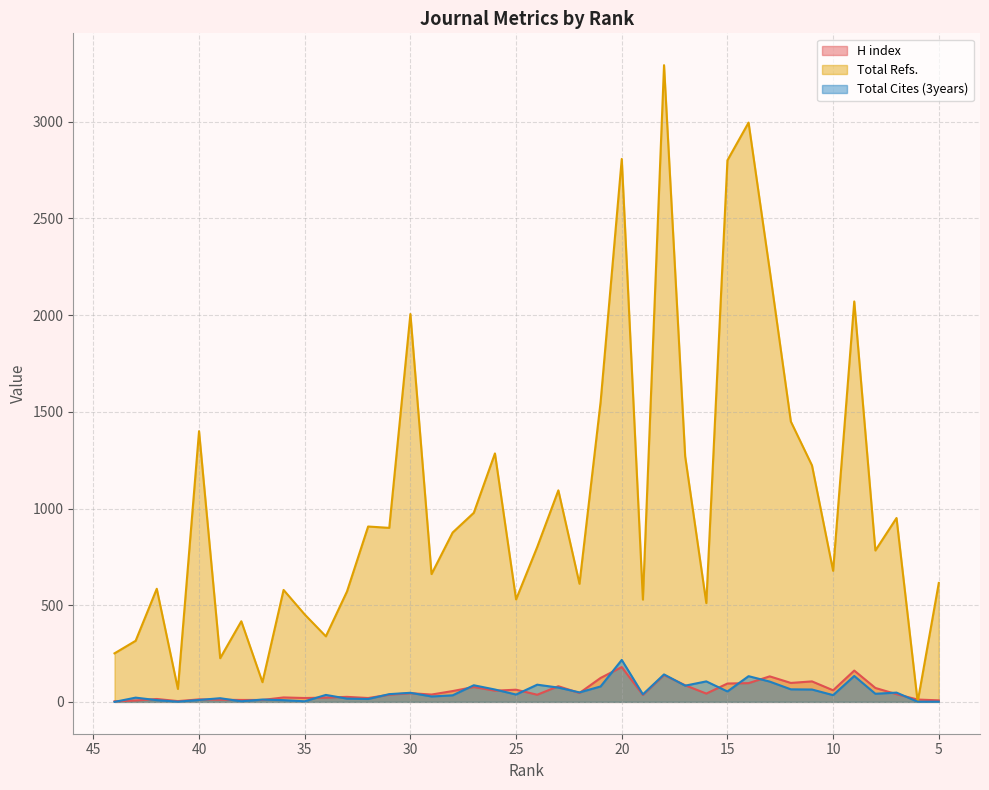

List the labels in order of Total Refs. value, smallest first.

6, 41, 37, 39, 44, 43, 34, 38, 35, 16, 19, 25, 33, 36, 42, 22, 5, 29, 10, 8, 24, 28, 31, 32, 7, 27, 23, 11, 17, 26, 40, 12, 21, 30, 9, 13, 15, 20, 14, 18